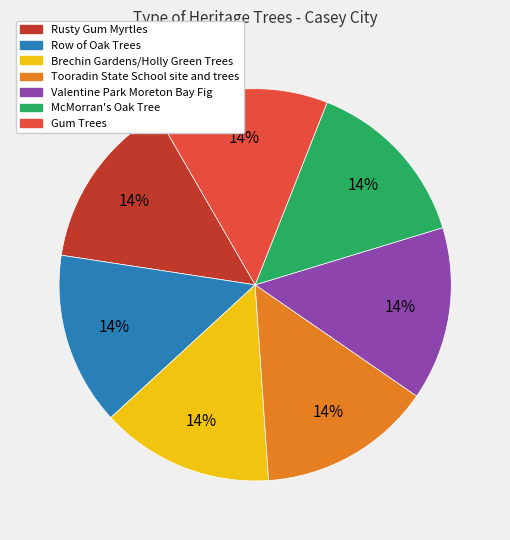

Does any single category account for the majority?

No